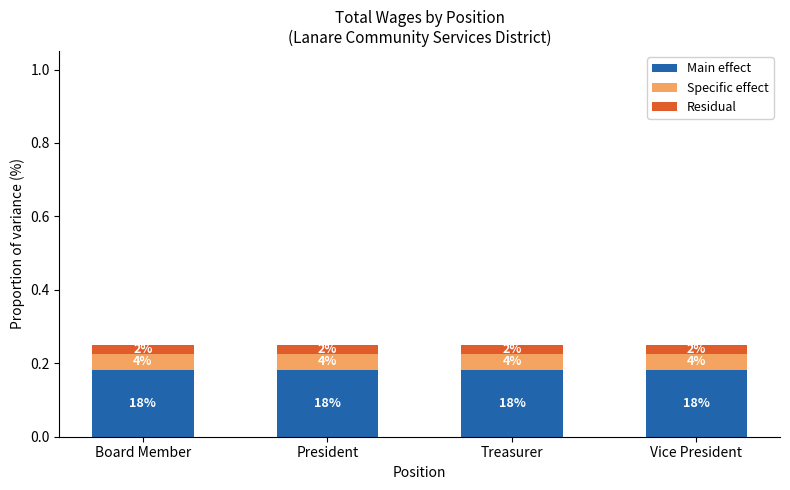

What is the label of the 1st bar from the left?

Board Member